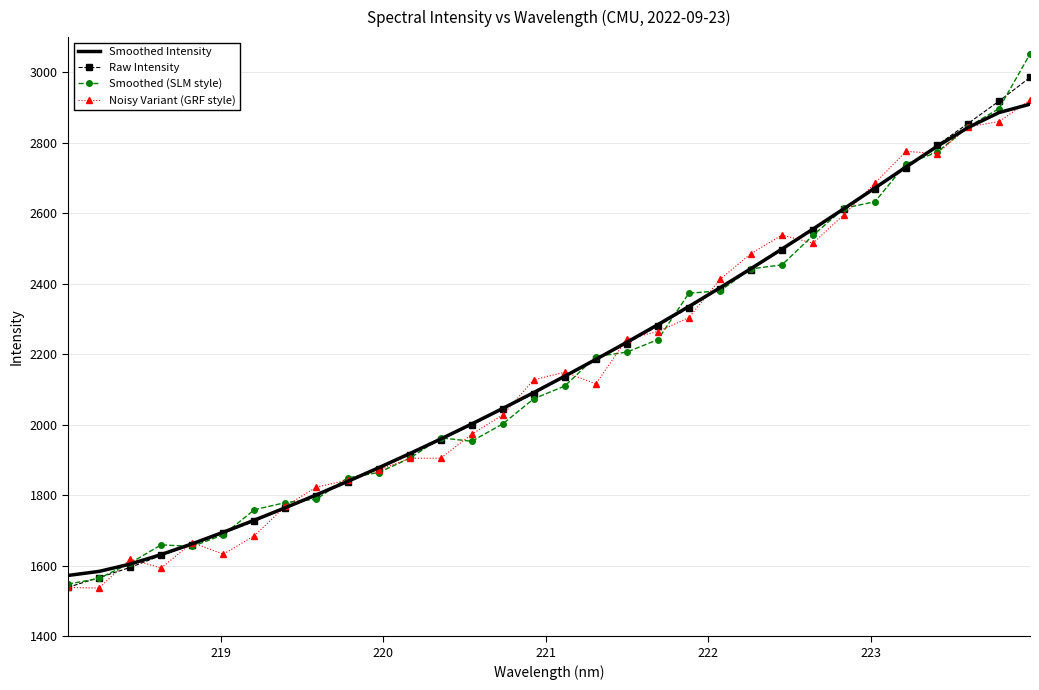

What is the greatest value displayed?

3051.9